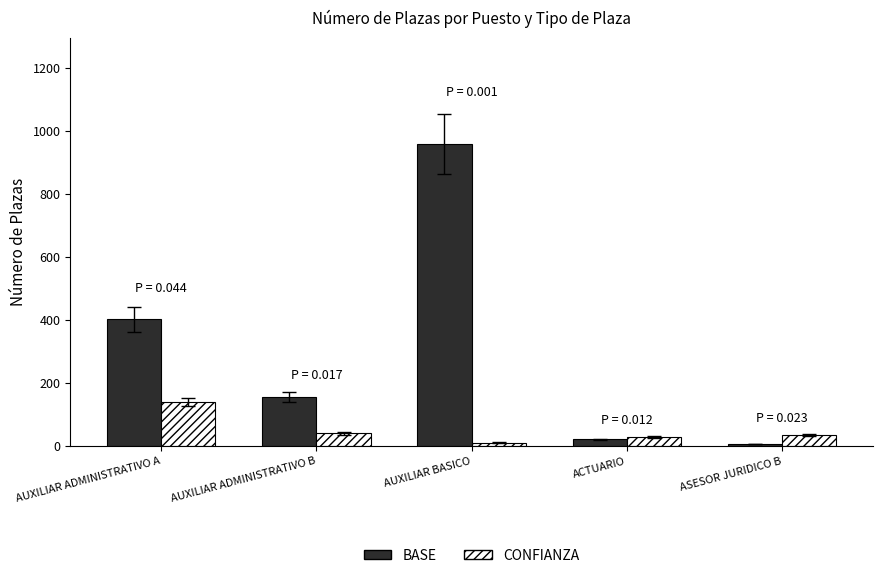

List the labels in order of BASE value, largest first.

AUXILIAR BASICO, AUXILIAR ADMINISTRATIVO A, AUXILIAR ADMINISTRATIVO B, ACTUARIO, ASESOR JURIDICO B